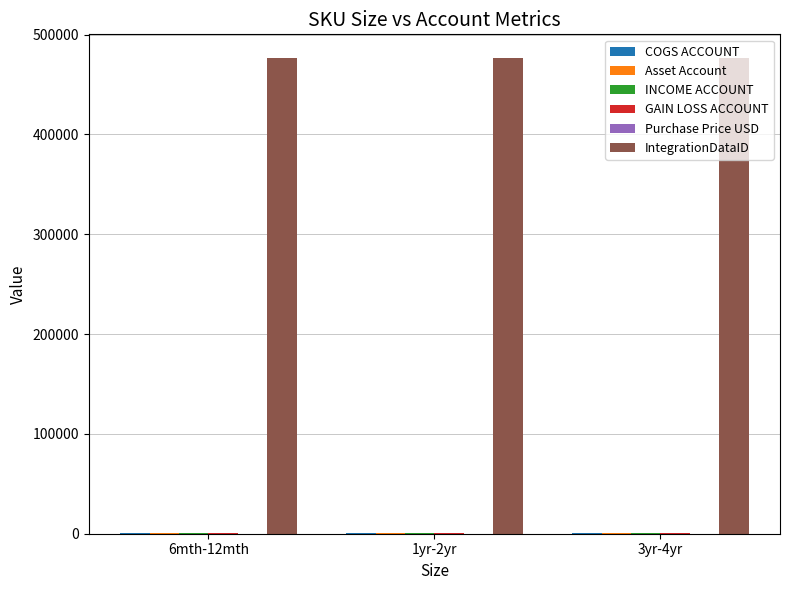

What is the maximum value shown in the chart?

476520